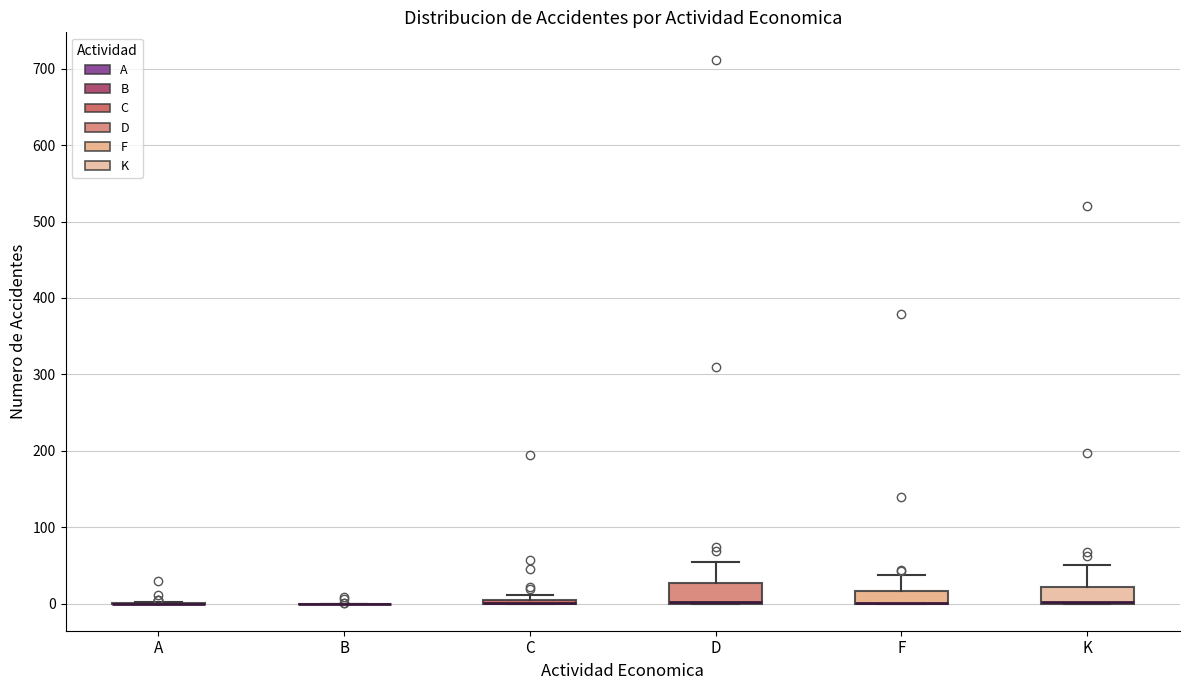

Where is the upper edge of the box for F on the y-axis? The values are not printed on the chart, so give them approximately, as read against the axis.

20